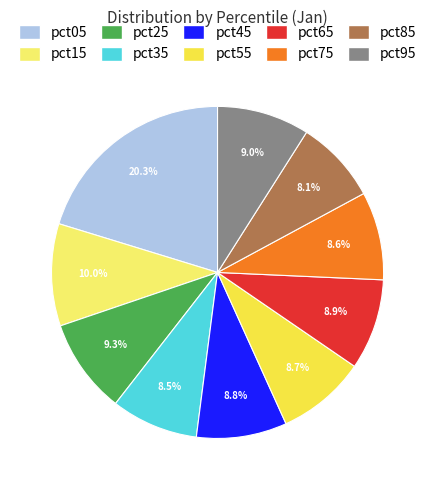

Does pct35 represent more than half of the total?

No